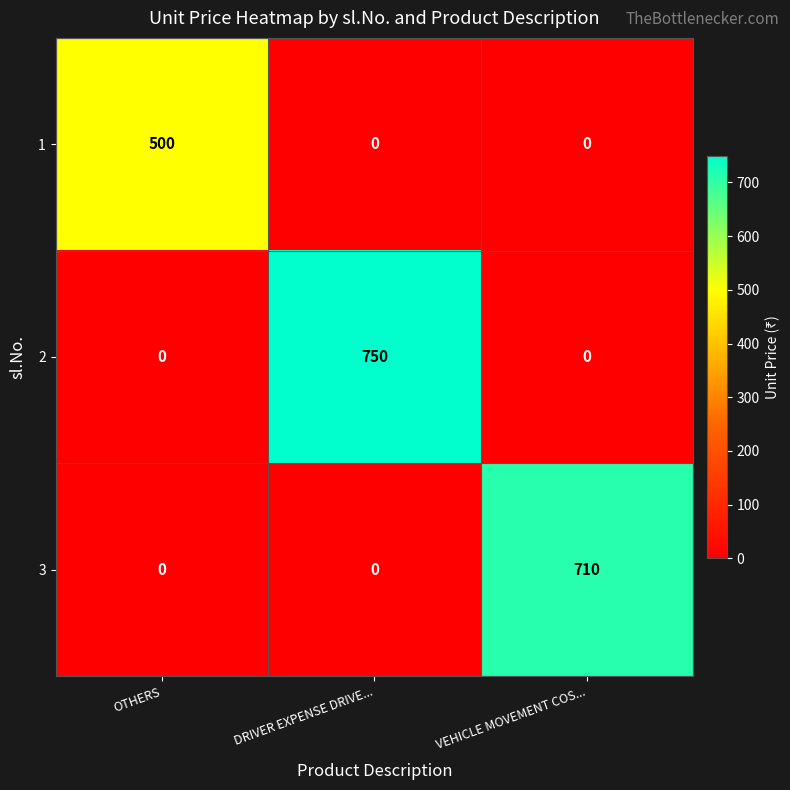

List the series in order of their peak value, lowest first.

1, 3, 2